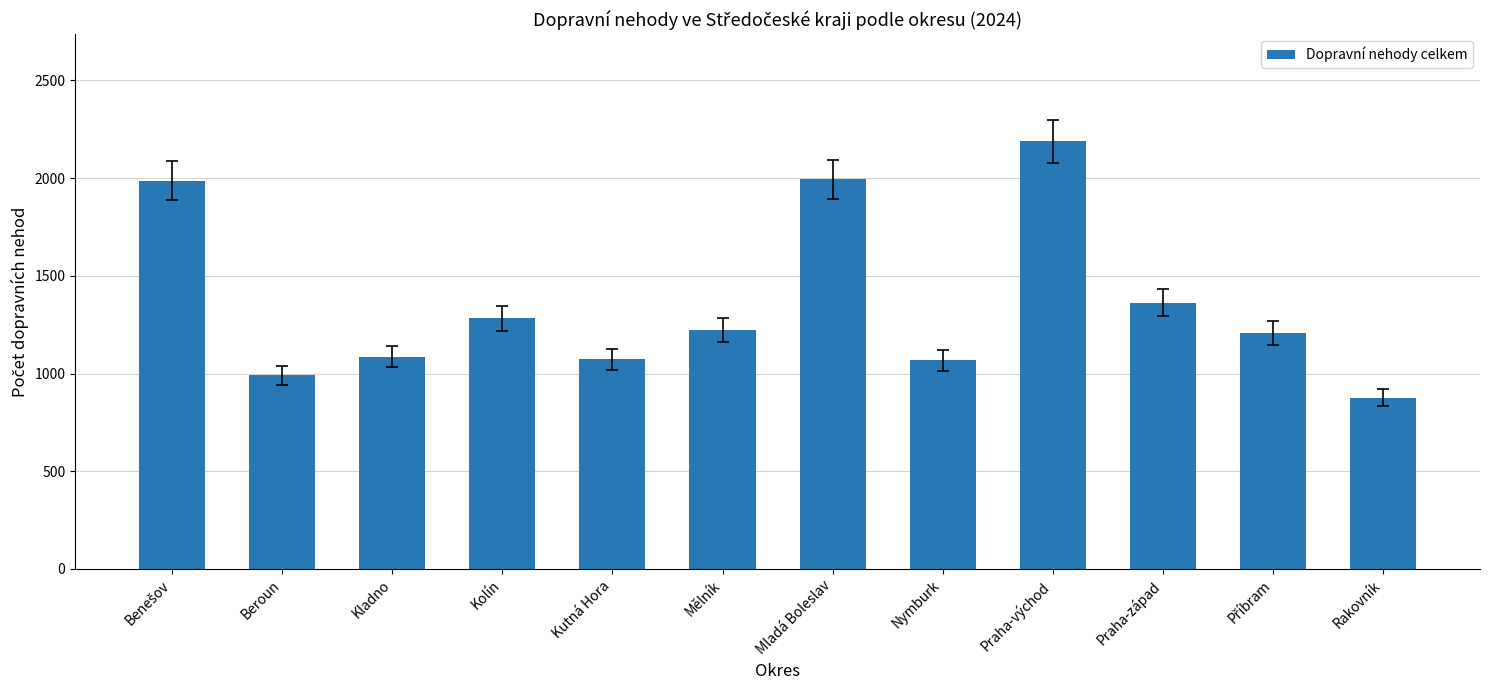

Is it true that the value at Kolín is 2248?

False